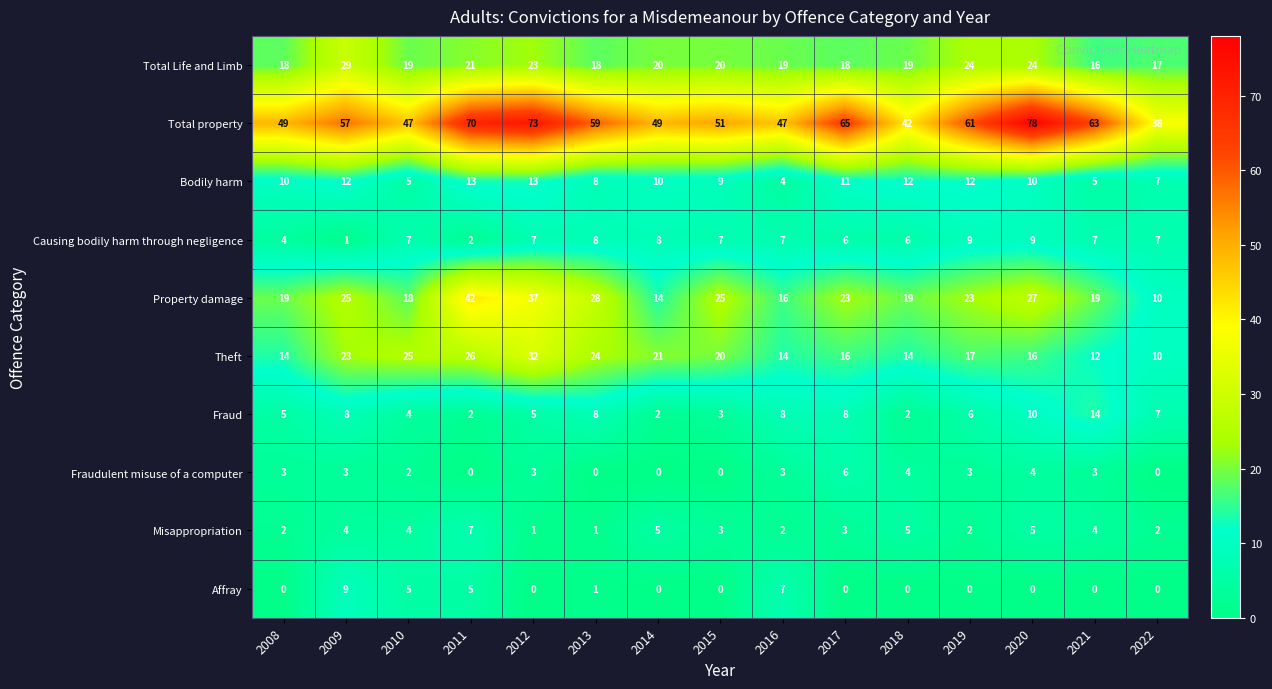

Which series has the largest range (max minus min)?

Total property